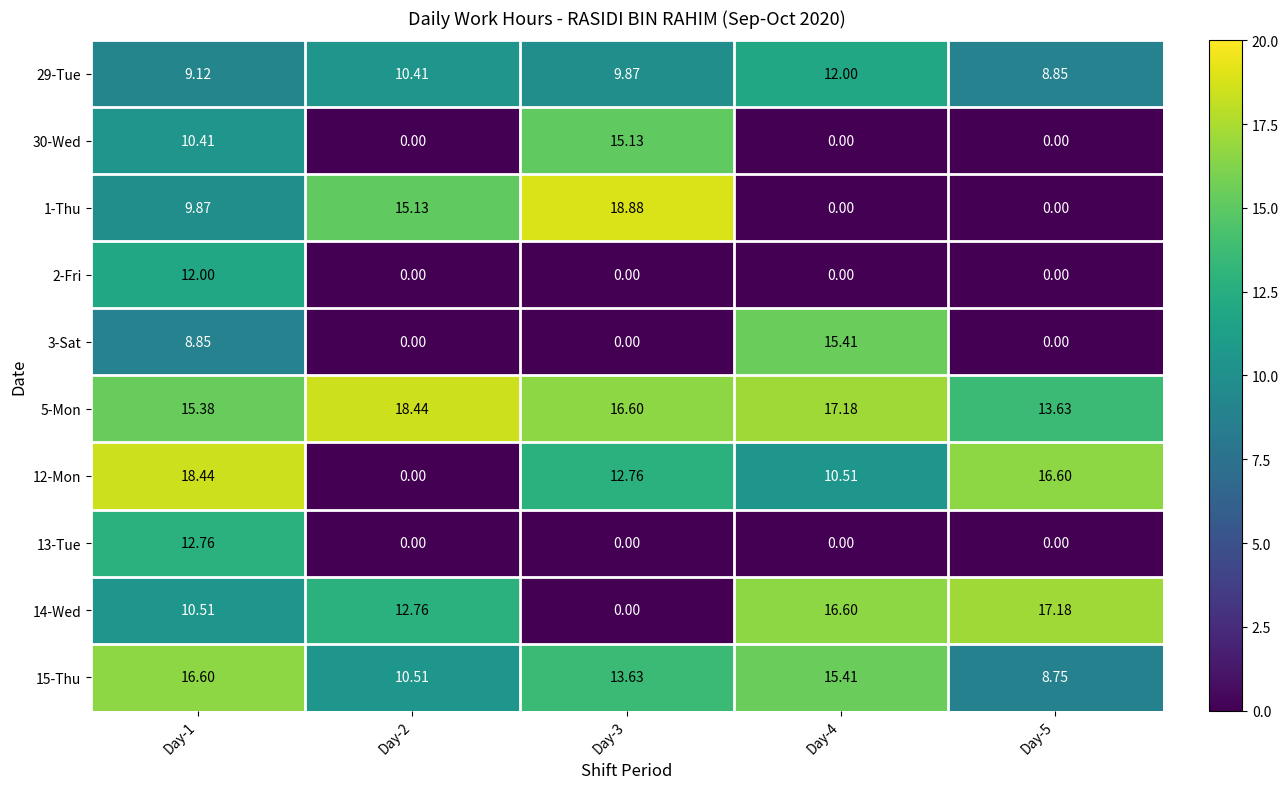

At which category is the sum across all series the highest?

Day-1